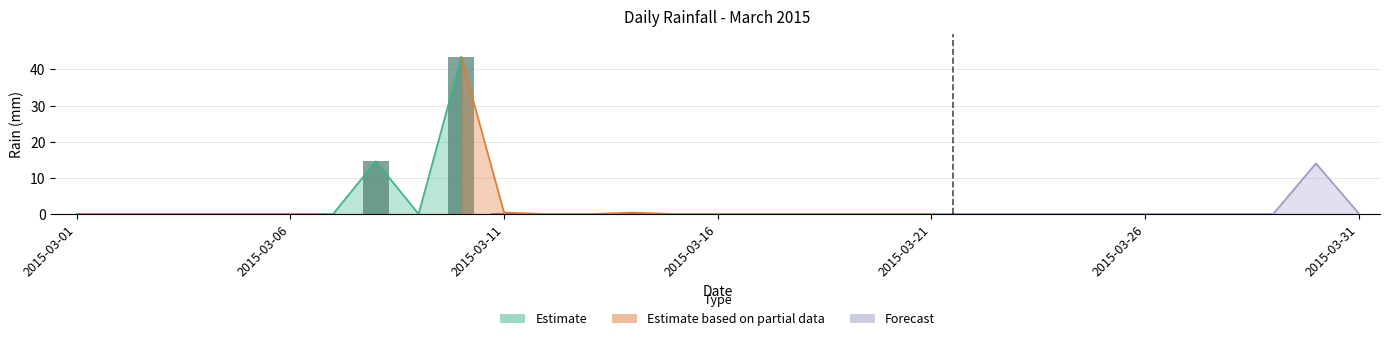

Rank the categories by value from lowest to highest.

2015-03-01, 2015-03-02, 2015-03-03, 2015-03-04, 2015-03-05, 2015-03-06, 2015-03-07, 2015-03-09, 2015-03-12, 2015-03-13, 2015-03-15, 2015-03-16, 2015-03-17, 2015-03-18, 2015-03-19, 2015-03-20, 2015-03-21, 2015-03-22, 2015-03-23, 2015-03-24, 2015-03-25, 2015-03-26, 2015-03-27, 2015-03-28, 2015-03-29, 2015-03-31, 2015-03-11, 2015-03-14, 2015-03-30, 2015-03-08, 2015-03-10